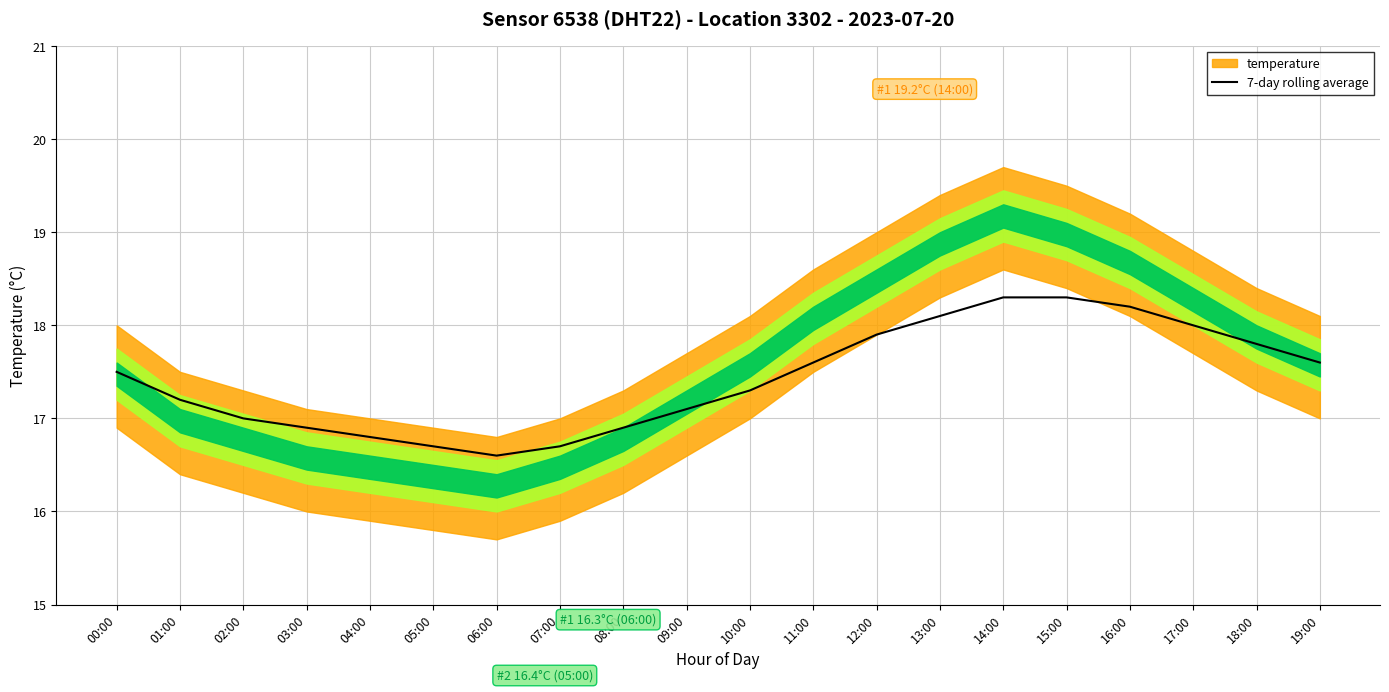

What is the value of the 10th point from the left?

17.1